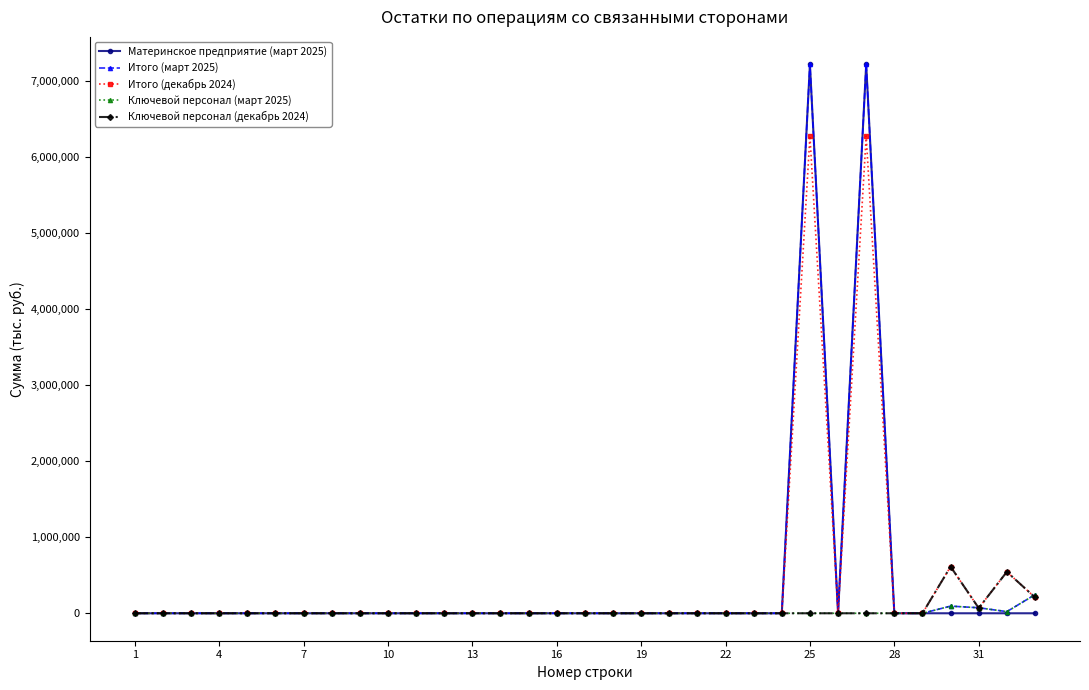

What is the difference between the maximum and minimum values in the Итого (декабрь 2024) series?

6277047.9